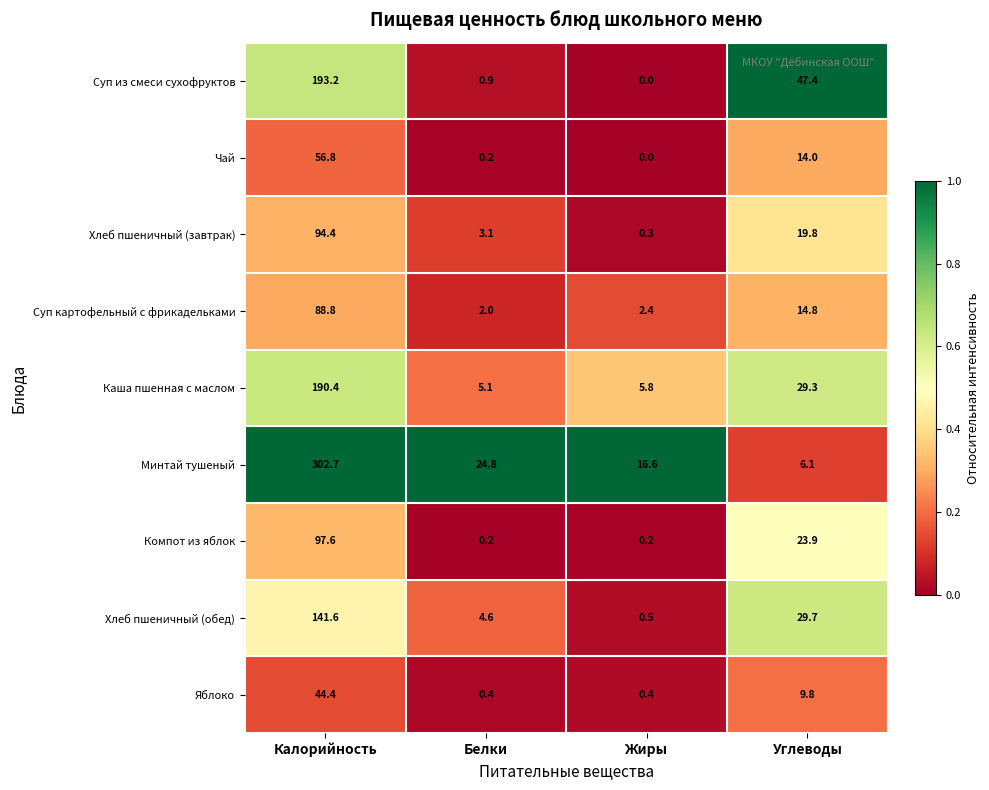

At how many categories does at least one series exceed 0?

4